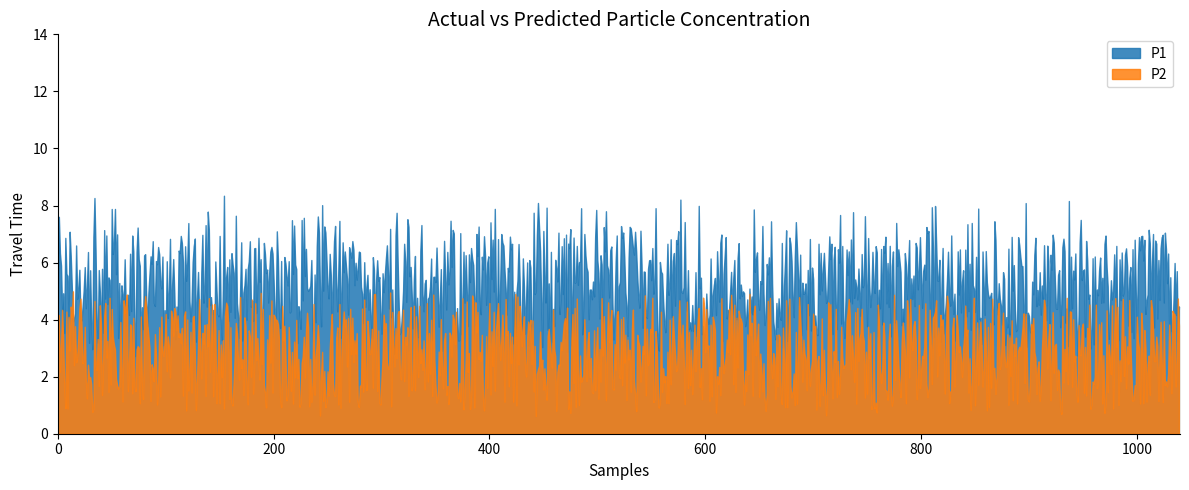

True or false: P2 and P1 cross at least once.

True